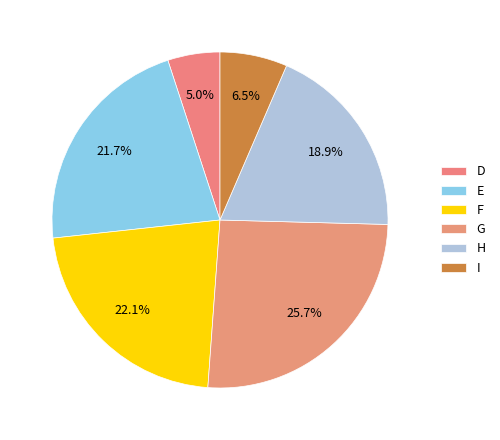

How many slices are in this pie chart?

6